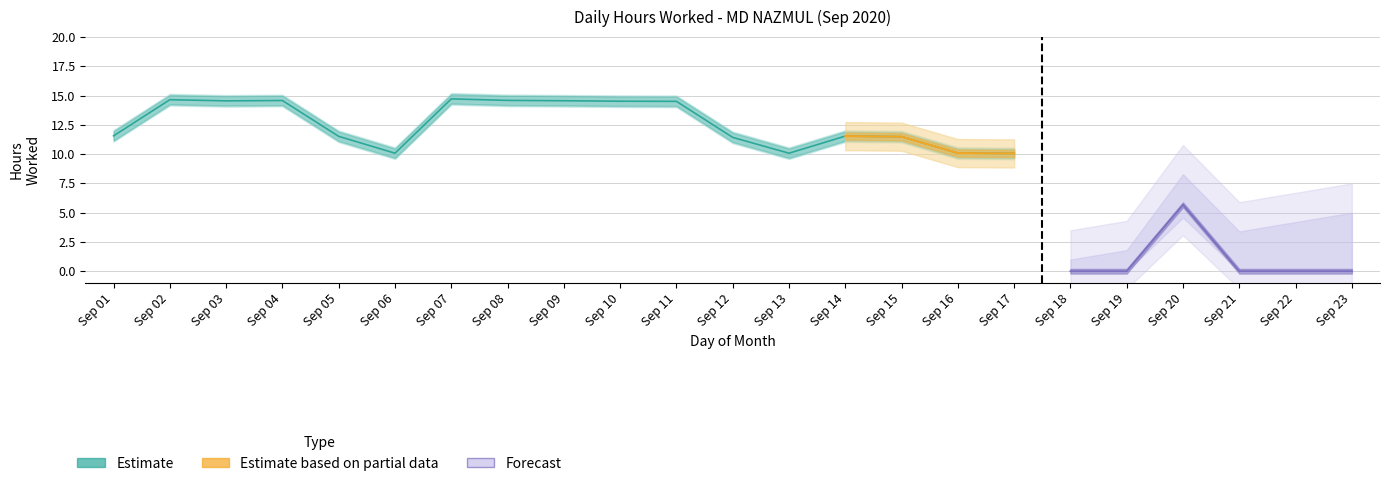

Approximately how many times larger is the value at 20 compared to 15?

0.5